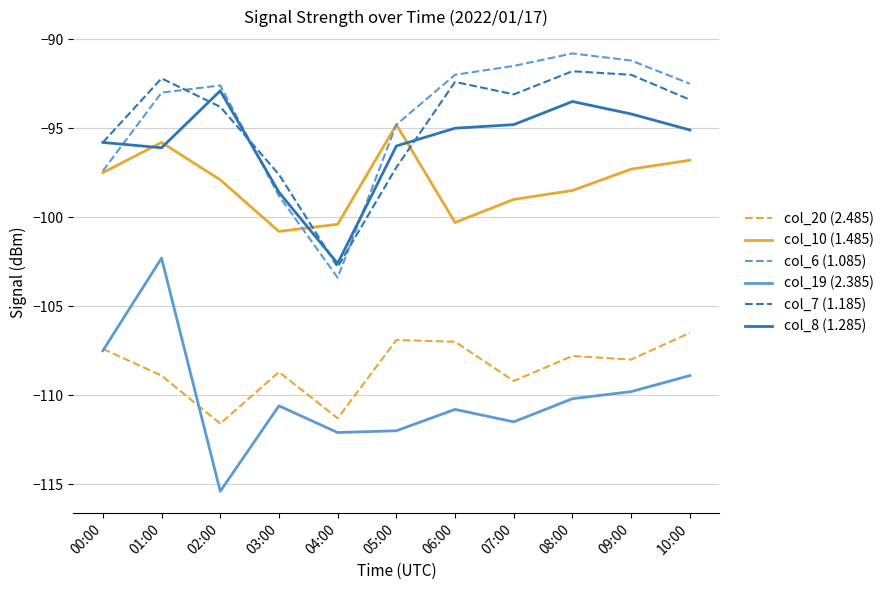

What is the sum of the col_7 (1.185) values at 02:00 and 01:00?

-186.0